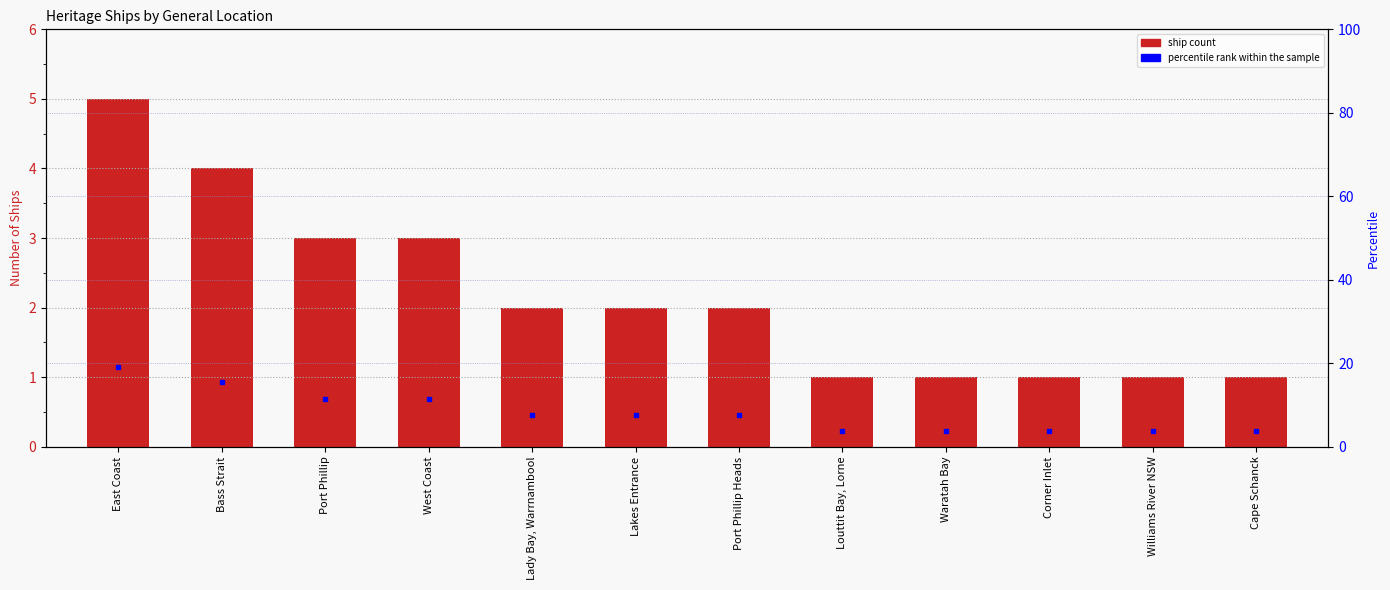

How many series are shown in this chart?

2